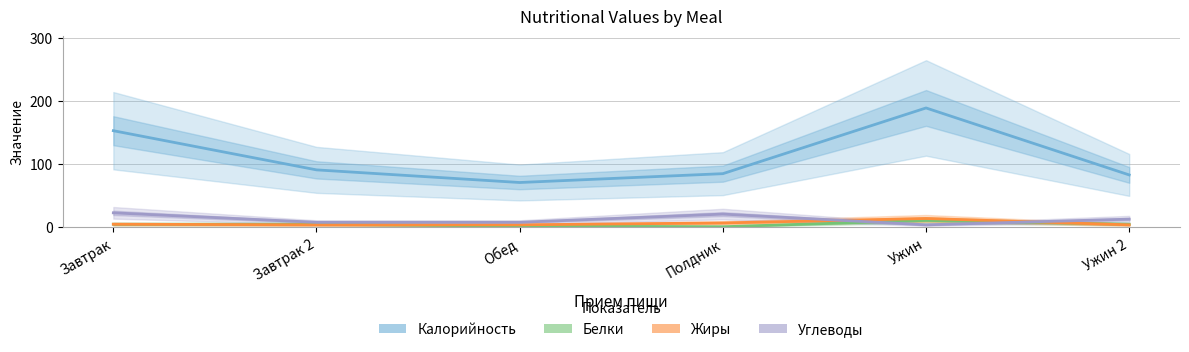

Which category has the lowest value across all series?

Полдник